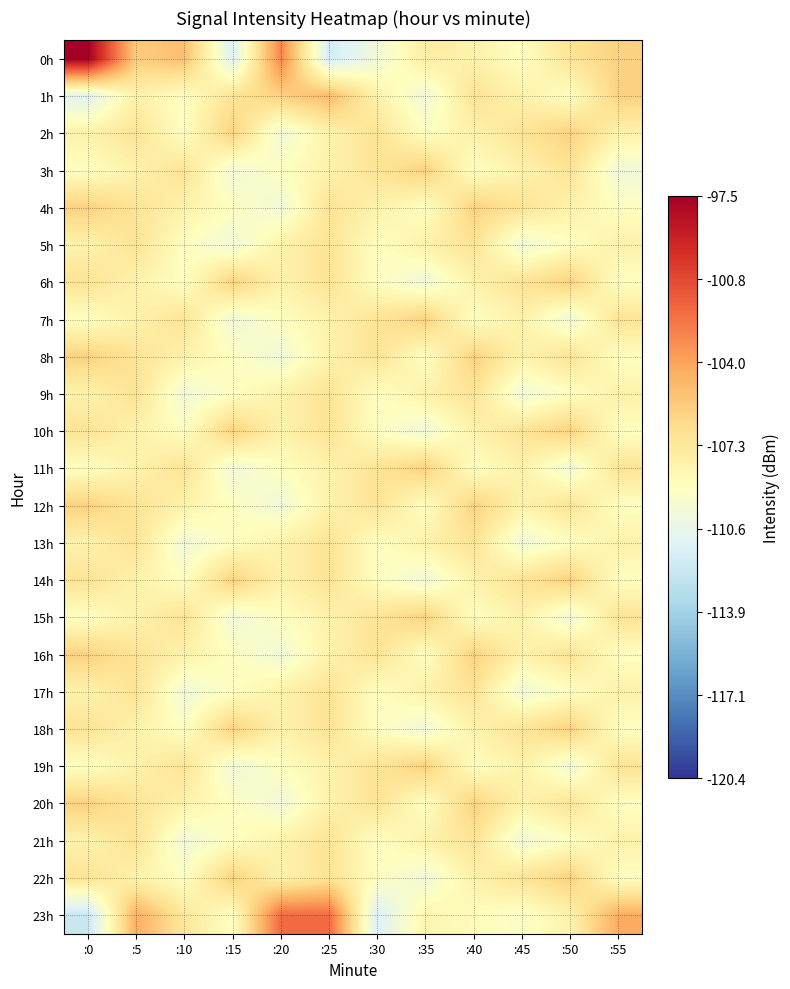

Reading right to left, what are all the values shown in this chart?

0h: :55=-106.0	:50=-107.0	:45=-109.0	:40=-108.0	:35=-107.7	:30=-110.0	:25=-111.8	:20=-103.0	:15=-111.2	:10=-105.2	:5=-105.7	:0=-97.5
1h: :55=-106.0	:50=-109.0	:45=-108.0	:40=-107.0	:35=-110.0	:30=-108.0	:25=-105.0	:20=-106.0	:15=-107.0	:10=-109.0	:5=-108.0	:0=-111.0
2h: :55=-108.0	:50=-106.0	:45=-107.0	:40=-108.0	:35=-109.0	:30=-107.0	:25=-108.0	:20=-110.0	:15=-106.0	:10=-109.0	:5=-107.0	:0=-108.0
3h: :55=-110.0	:50=-107.0	:45=-108.0	:40=-109.0	:35=-106.0	:30=-107.0	:25=-108.0	:20=-109.0	:15=-110.0	:10=-107.0	:5=-108.0	:0=-109.0
4h: :55=-109.0	:50=-108.0	:45=-107.0	:40=-106.0	:35=-109.0	:30=-108.0	:25=-107.0	:20=-110.0	:15=-109.0	:10=-108.0	:5=-107.0	:0=-106.0
5h: :55=-108.0	:50=-109.0	:45=-110.0	:40=-107.0	:35=-108.0	:30=-109.0	:25=-107.0	:20=-108.0	:15=-110.0	:10=-109.0	:5=-107.0	:0=-108.0
6h: :55=-109.0	:50=-106.0	:45=-107.0	:40=-108.0	:35=-110.0	:30=-109.0	:25=-107.0	:20=-108.0	:15=-106.0	:10=-109.0	:5=-108.0	:0=-107.0
7h: :55=-107.0	:50=-110.0	:45=-108.0	:40=-109.0	:35=-106.0	:30=-107.0	:25=-108.0	:20=-109.0	:15=-110.0	:10=-107.0	:5=-108.0	:0=-109.0
8h: :55=-109.0	:50=-107.0	:45=-108.0	:40=-106.0	:35=-109.0	:30=-107.0	:25=-108.0	:20=-110.0	:15=-109.0	:10=-108.0	:5=-107.0	:0=-106.0
9h: :55=-108.0	:50=-109.0	:45=-110.0	:40=-107.0	:35=-108.0	:30=-109.0	:25=-107.0	:20=-108.0	:15=-109.0	:10=-110.0	:5=-107.0	:0=-108.0
10h: :55=-109.0	:50=-106.0	:45=-107.0	:40=-108.0	:35=-110.0	:30=-109.0	:25=-107.0	:20=-108.0	:15=-106.0	:10=-109.0	:5=-108.0	:0=-107.0
11h: :55=-107.0	:50=-110.0	:45=-108.0	:40=-109.0	:35=-106.0	:30=-107.0	:25=-108.0	:20=-109.0	:15=-110.0	:10=-107.0	:5=-108.0	:0=-109.0
12h: :55=-109.0	:50=-107.0	:45=-108.0	:40=-106.0	:35=-109.0	:30=-107.0	:25=-108.0	:20=-110.0	:15=-109.0	:10=-108.0	:5=-107.0	:0=-106.0
13h: :55=-108.0	:50=-109.0	:45=-110.0	:40=-107.0	:35=-108.0	:30=-109.0	:25=-107.0	:20=-108.0	:15=-109.0	:10=-110.0	:5=-107.0	:0=-108.0
14h: :55=-109.0	:50=-106.0	:45=-107.0	:40=-108.0	:35=-110.0	:30=-109.0	:25=-107.0	:20=-108.0	:15=-106.0	:10=-109.0	:5=-108.0	:0=-107.0
15h: :55=-107.0	:50=-110.0	:45=-108.0	:40=-109.0	:35=-106.0	:30=-107.0	:25=-108.0	:20=-109.0	:15=-110.0	:10=-107.0	:5=-108.0	:0=-109.0
16h: :55=-109.0	:50=-107.0	:45=-108.0	:40=-106.0	:35=-109.0	:30=-107.0	:25=-108.0	:20=-110.0	:15=-109.0	:10=-108.0	:5=-107.0	:0=-106.0
17h: :55=-108.0	:50=-109.0	:45=-110.0	:40=-107.0	:35=-108.0	:30=-109.0	:25=-107.0	:20=-108.0	:15=-109.0	:10=-110.0	:5=-107.0	:0=-108.0
18h: :55=-109.0	:50=-106.0	:45=-107.0	:40=-108.0	:35=-110.0	:30=-109.0	:25=-107.0	:20=-108.0	:15=-106.0	:10=-109.0	:5=-108.0	:0=-107.0
19h: :55=-107.0	:50=-110.0	:45=-108.0	:40=-109.0	:35=-106.0	:30=-107.0	:25=-108.0	:20=-109.0	:15=-110.0	:10=-107.0	:5=-108.0	:0=-109.0
20h: :55=-109.0	:50=-107.0	:45=-108.0	:40=-106.0	:35=-109.0	:30=-107.0	:25=-108.0	:20=-110.0	:15=-109.0	:10=-108.0	:5=-107.0	:0=-106.0
21h: :55=-108.0	:50=-109.0	:45=-110.0	:40=-107.0	:35=-108.0	:30=-109.0	:25=-107.0	:20=-108.0	:15=-109.0	:10=-110.0	:5=-107.0	:0=-108.0
22h: :55=-109.0	:50=-106.0	:45=-107.0	:40=-108.0	:35=-110.0	:30=-109.0	:25=-107.0	:20=-108.0	:15=-106.0	:10=-109.0	:5=-108.0	:0=-107.0
23h: :55=-104.4	:50=-108.0	:45=-109.3	:40=-108.8	:35=-108.2	:30=-111.4	:25=-102.0	:20=-102.0	:15=-109.0	:10=-107.2	:5=-104.5	:0=-112.2